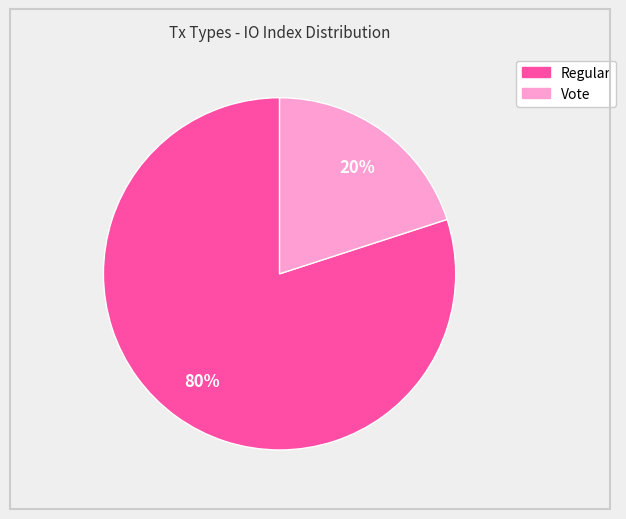

Do Vote and Regular together represent more than half of the pie?

Yes